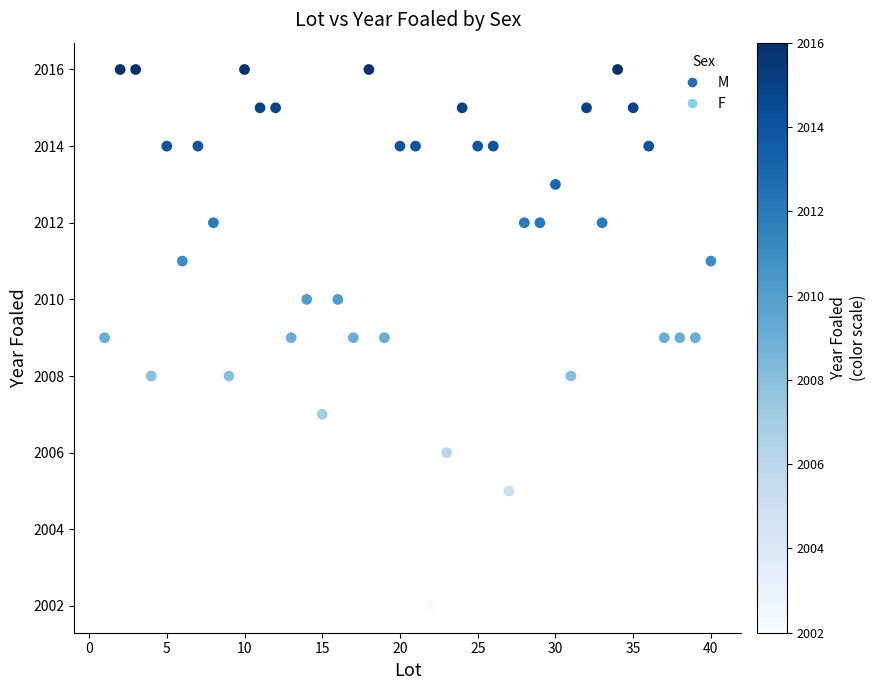

What is the range of X values (max minus min)?

39